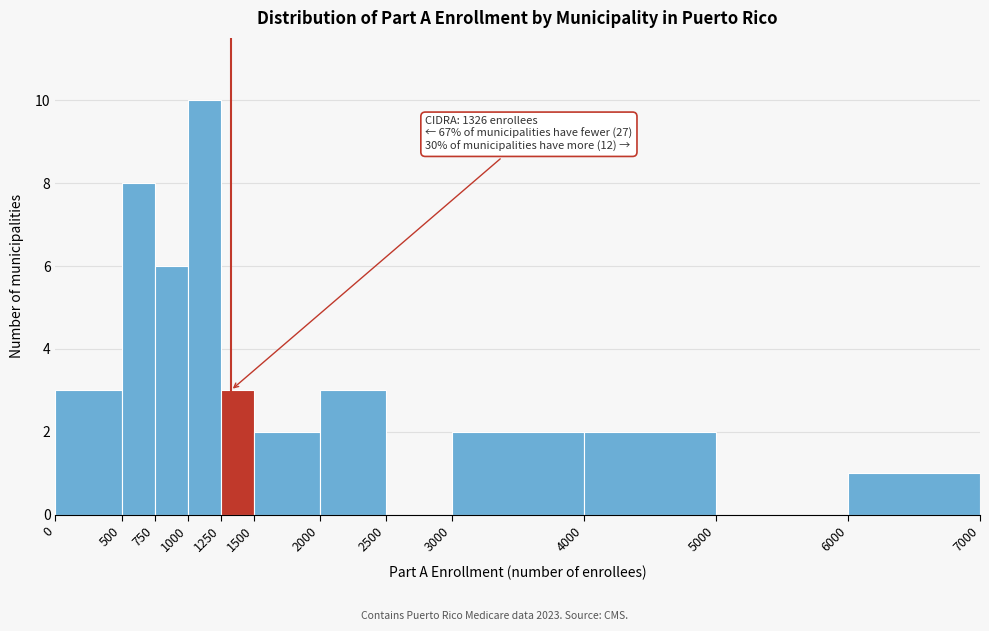

Which range on the x-axis has the tallest bar?

1000 to 1250